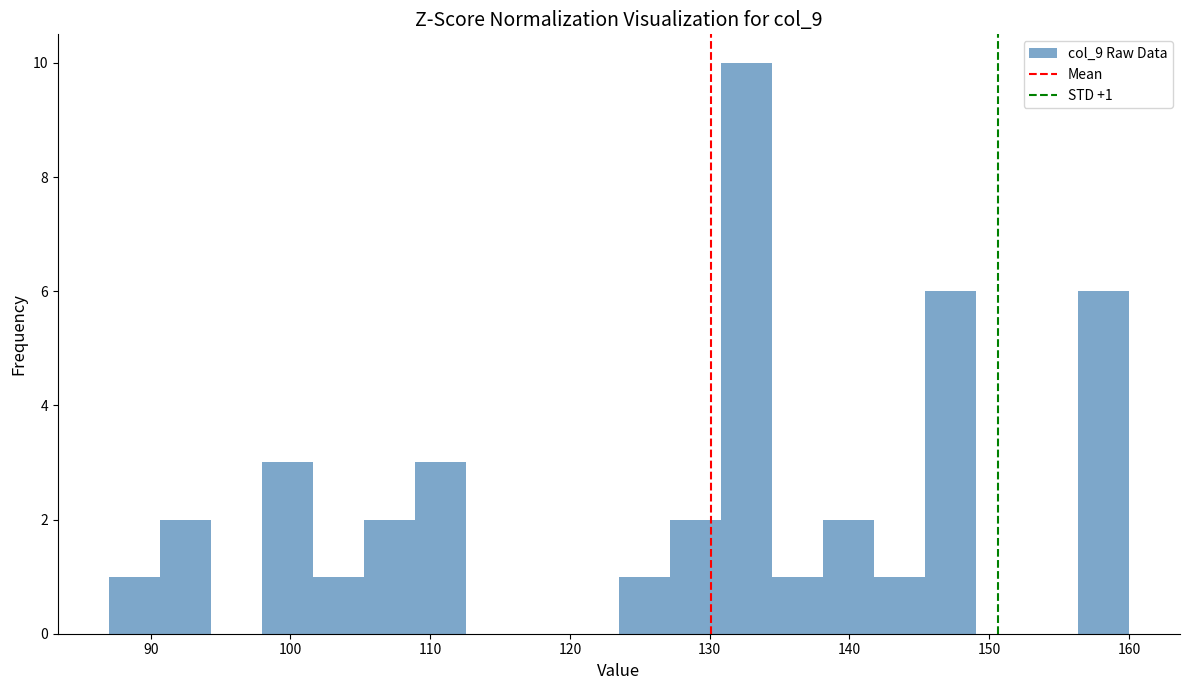

Read against the x-axis, roughly where is the centre of the tallest bar?

133